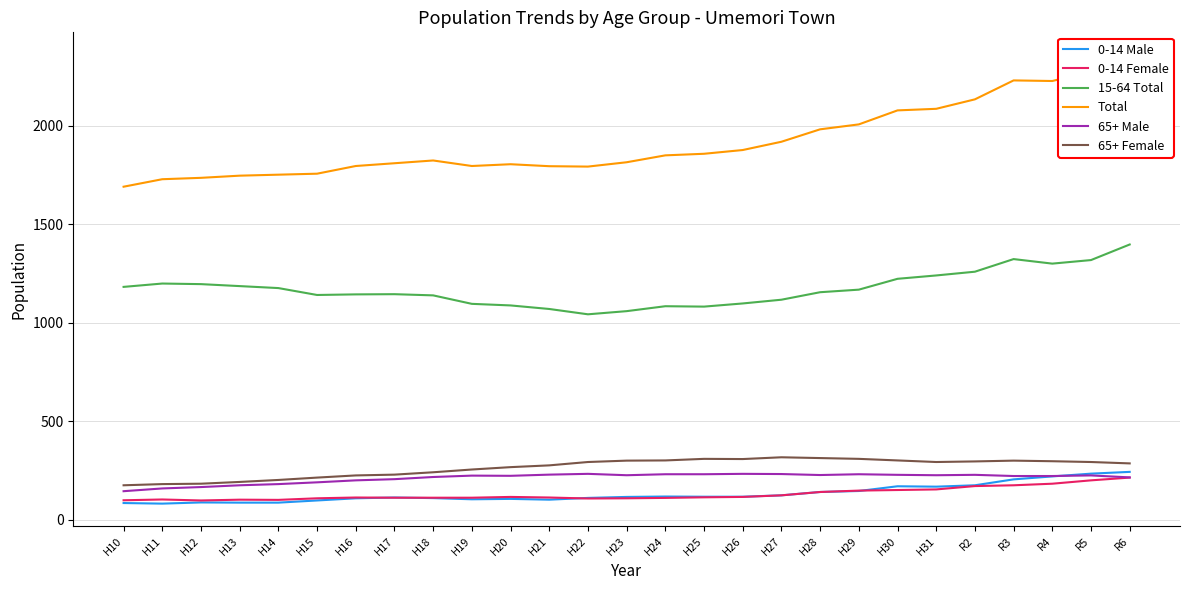

True or false: Total and 15-64 Total cross at least once.

False